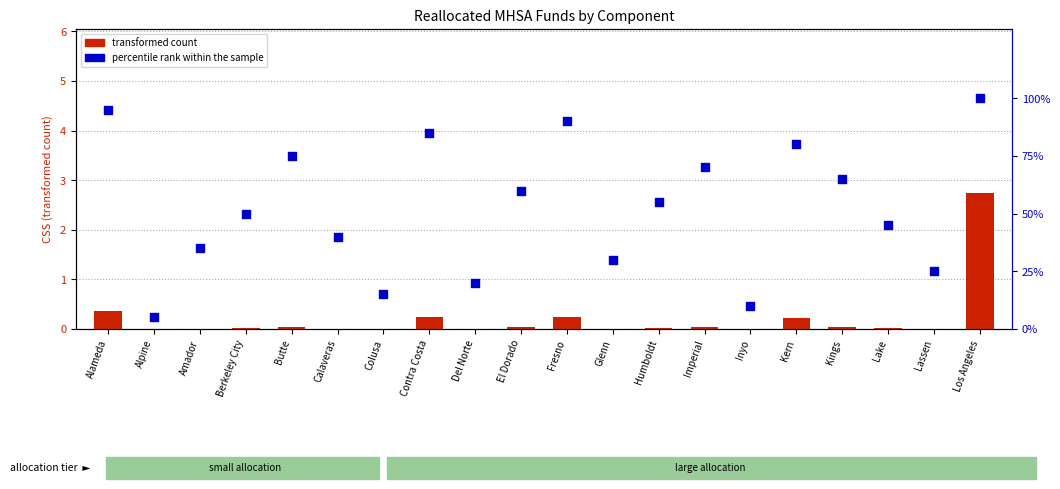

What is the total value across all series at Lake?

45.0